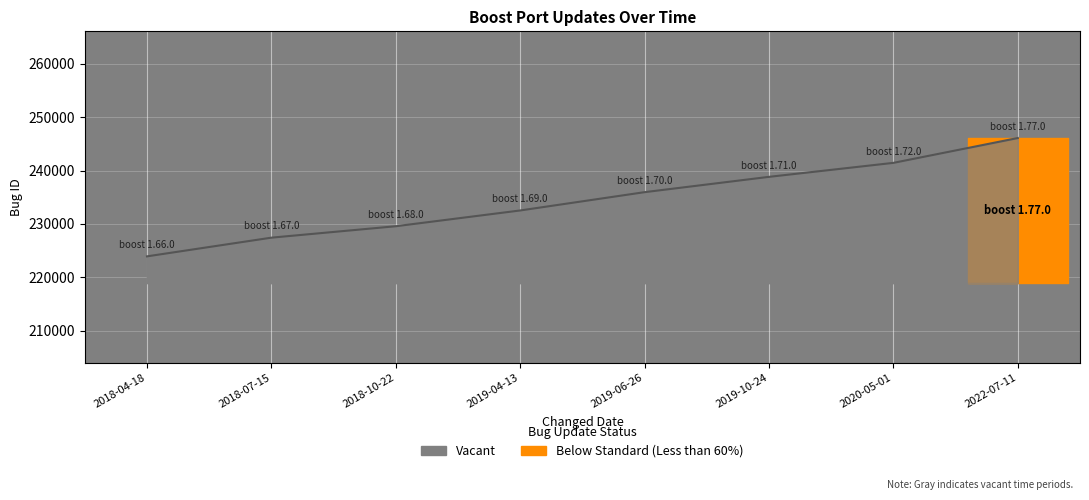

How many values exceed 235956?

3